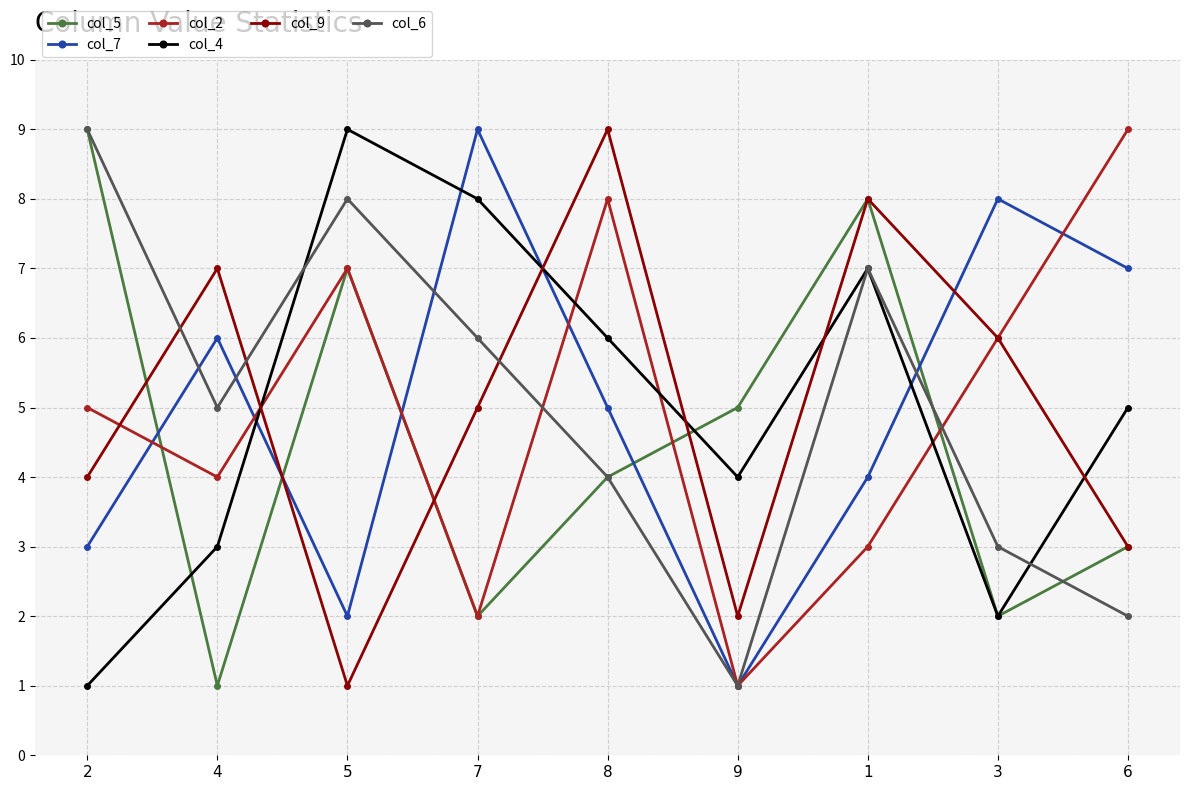

Which series changed the most between 2 and 1?

col_4